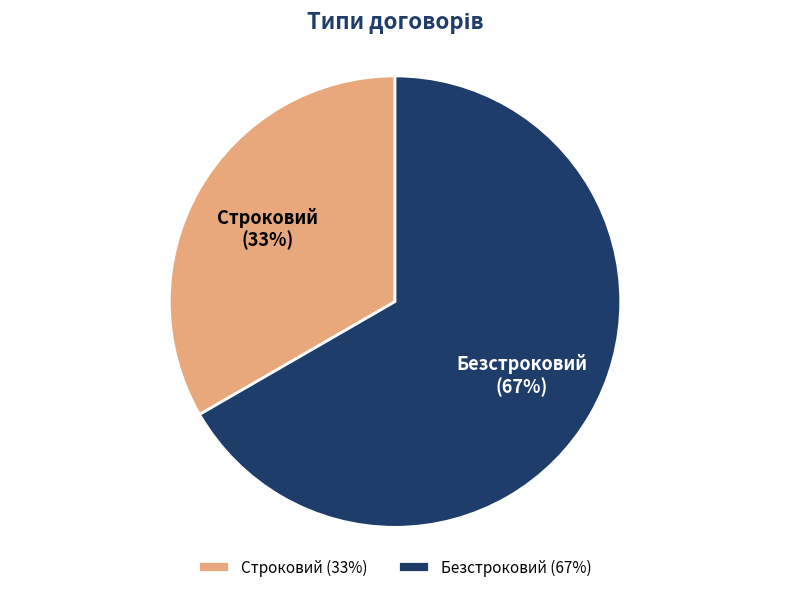

Does Безстроковий account for over 50% of the chart?

Yes